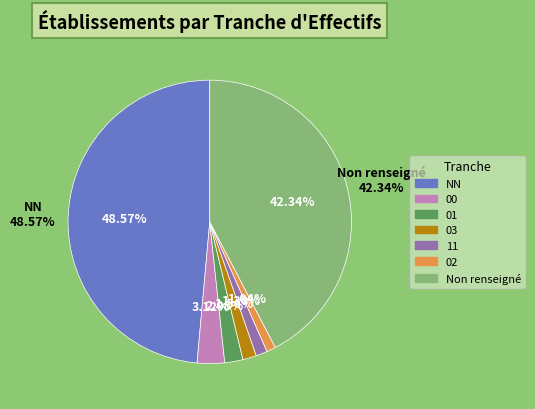

The 01 slice represents 2% of the pie. True or false?

True